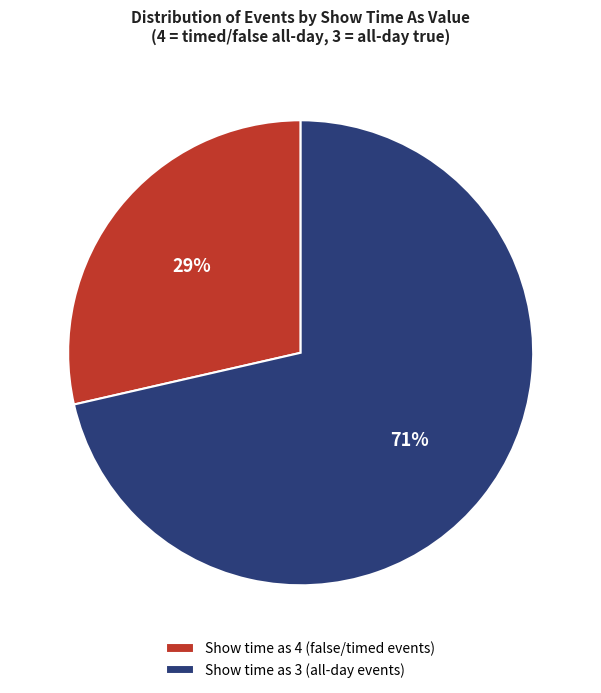

To the nearest percent, what is the combined percentage of Show time as 4 (false/timed events) and Show time as 3 (all-day events)?

100%